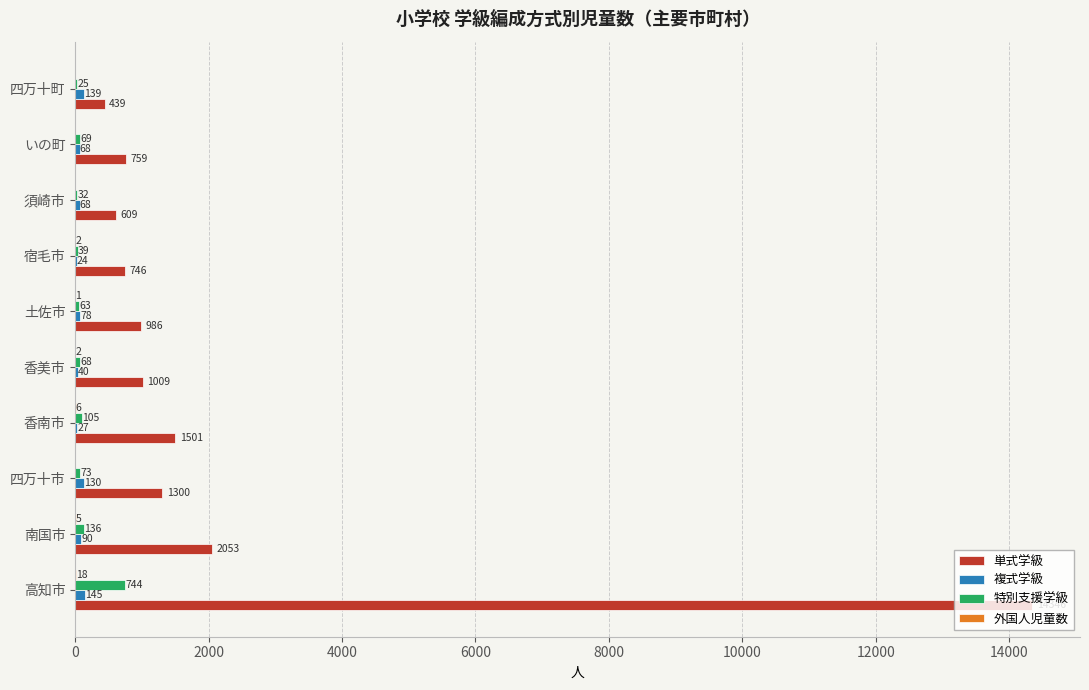

At which label does 単式学級 reach its peak?

高知市